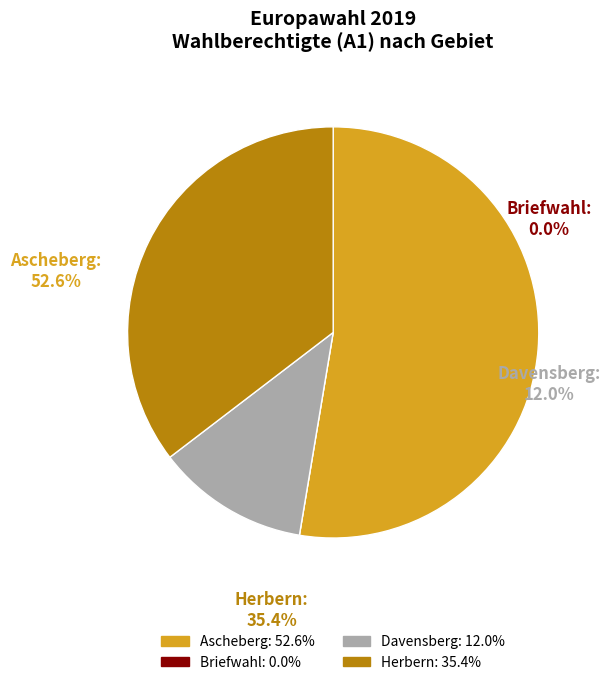

What is the smallest slice in the pie chart?

Briefwahl